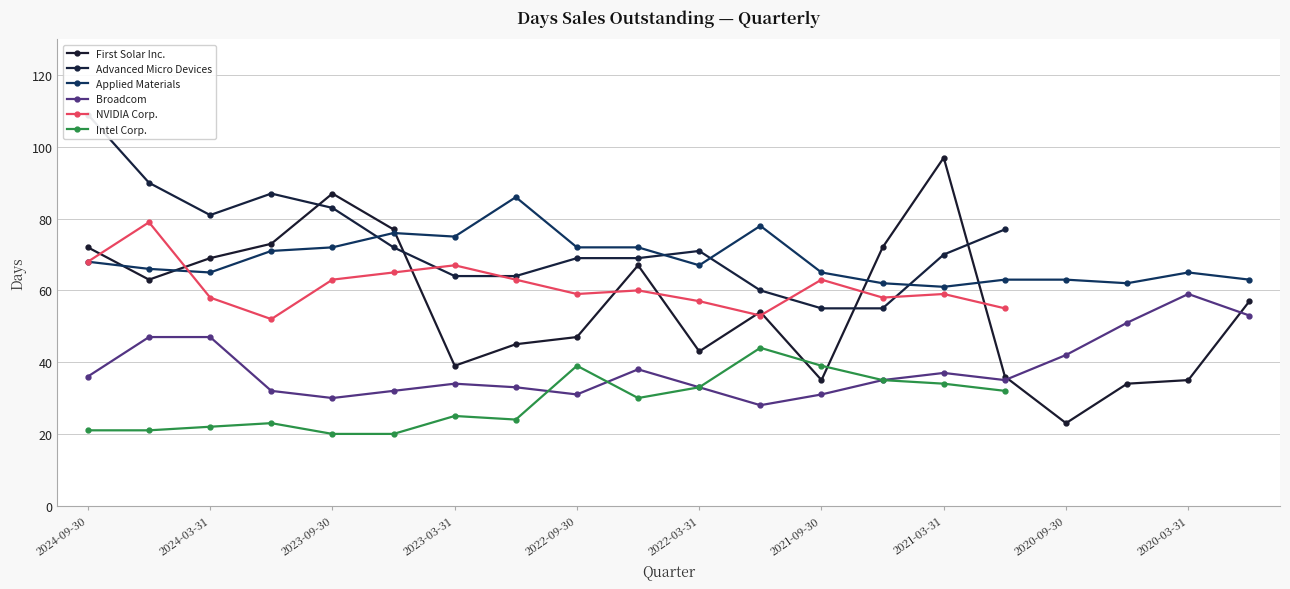

How many interior local valleys does the Applied Materials series have?

5